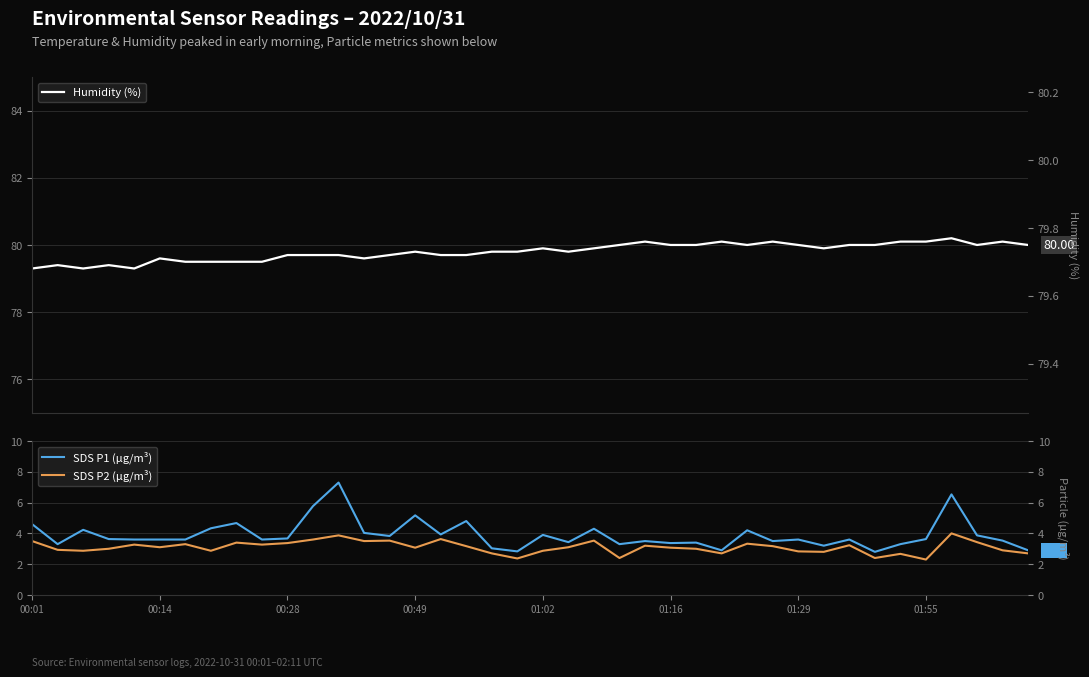

Reading left to right, list all the values displayed in this chart.

Humidity (%): 79.3	79.4	79.3	79.4	79.3	79.6	79.5	79.5	79.5	79.5	79.7	79.7	79.7	79.6	79.7	79.8	79.7	79.7	79.8	79.8	79.9	79.8	79.9	80.0	80.1	80.0	80.0	80.1	80.0	80.1	80.0	79.9	80.0	80.0	80.1	80.1	80.2	80.0	80.1	80.0
SDS P1 (µg/m³): 4.6	3.3	4.2	3.6	3.6	3.6	3.6	4.3	4.7	3.6	3.7	5.8	7.3	4.0	3.8	5.2	3.9	4.8	3.0	2.8	3.9	3.4	4.3	3.3	3.5	3.4	3.4	2.9	4.2	3.5	3.6	3.2	3.6	2.8	3.3	3.6	6.5	3.9	3.5	2.9
SDS P2 (µg/m³): 3.5	2.9	2.9	3.0	3.3	3.1	3.3	2.9	3.4	3.3	3.4	3.6	3.9	3.5	3.5	3.1	3.6	3.2	2.7	2.4	2.9	3.1	3.5	2.4	3.2	3.1	3.0	2.7	3.3	3.2	2.8	2.8	3.2	2.4	2.7	2.3	4.0	3.4	2.9	2.7